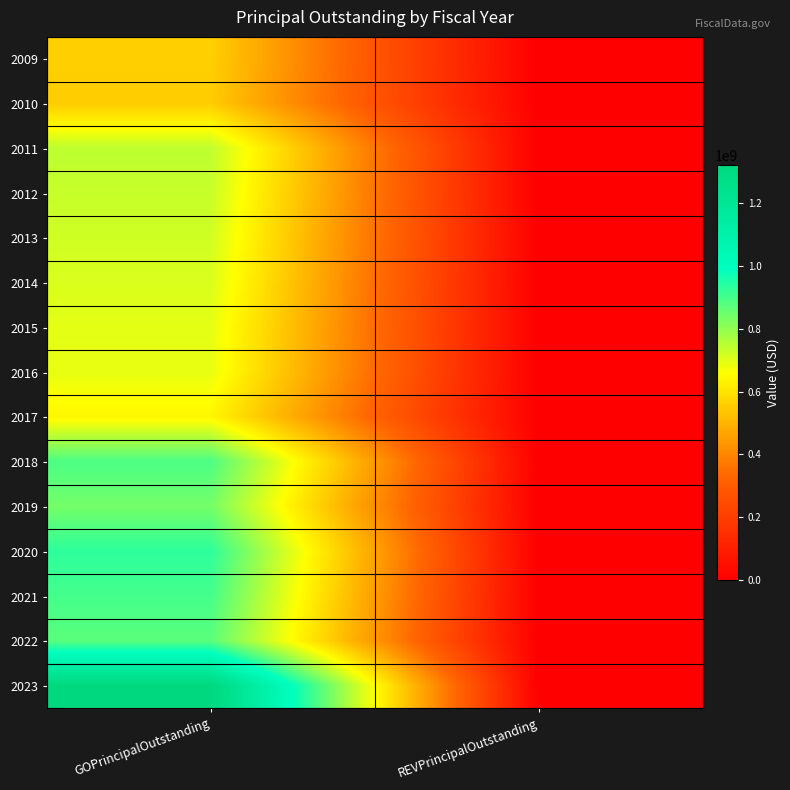

Which has a higher value, REVPrincipalOutstanding or GOPrincipalOutstanding?

GOPrincipalOutstanding